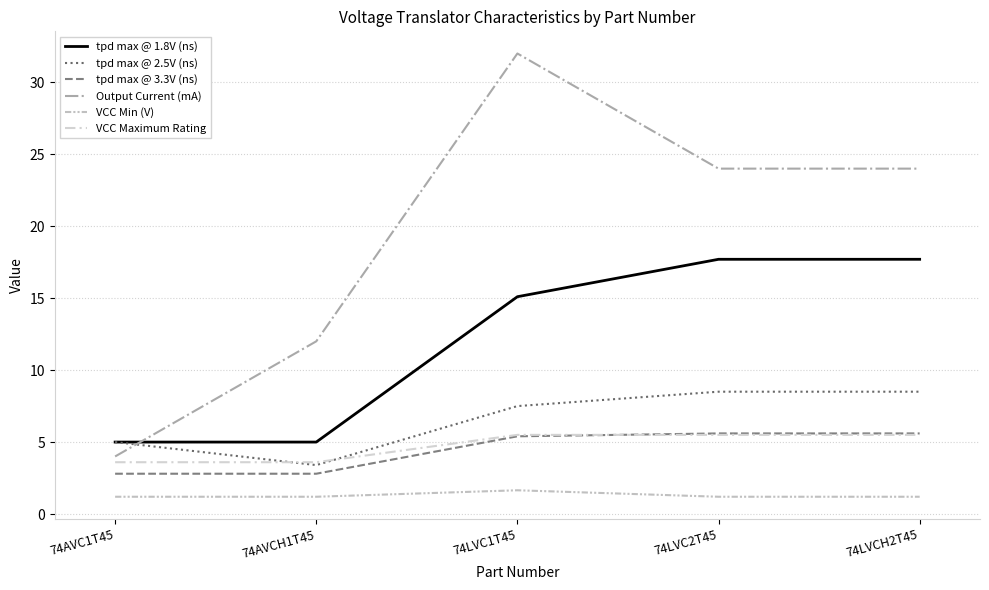

At which category does the chart reach its minimum across all series?

74AVC1T45